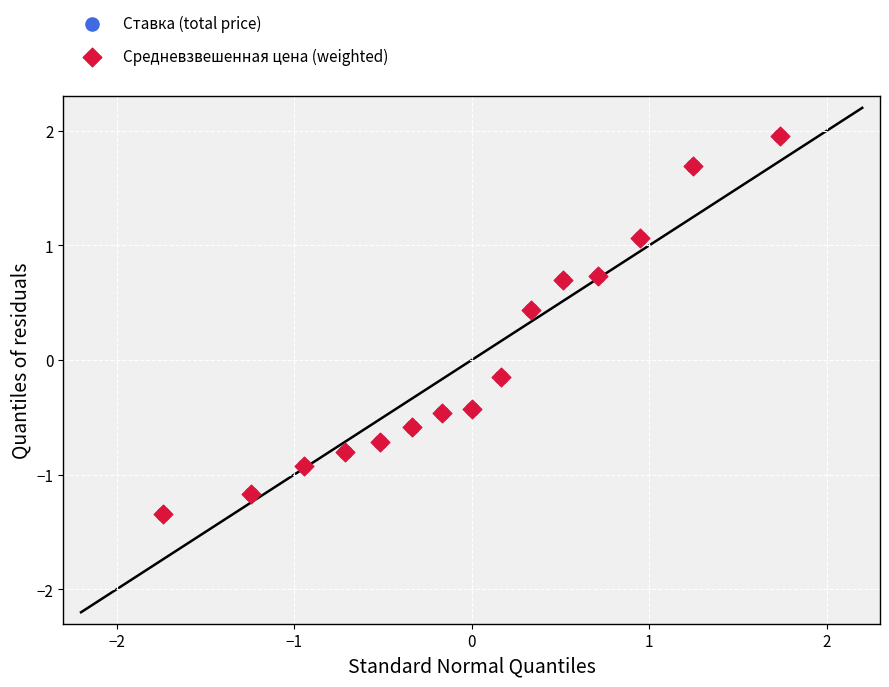

What are all the series names shown in the legend?

Ставка (total price), Средневзвешенная цена (weighted)